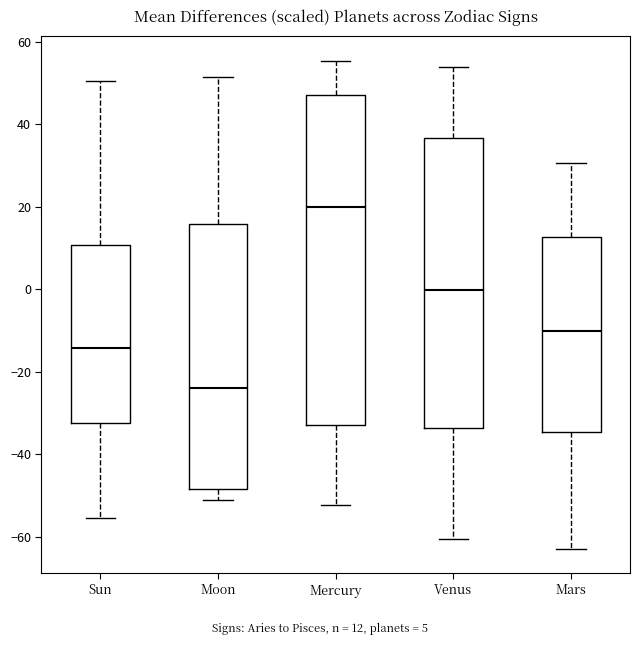

Which box has the highest median line?

Mercury